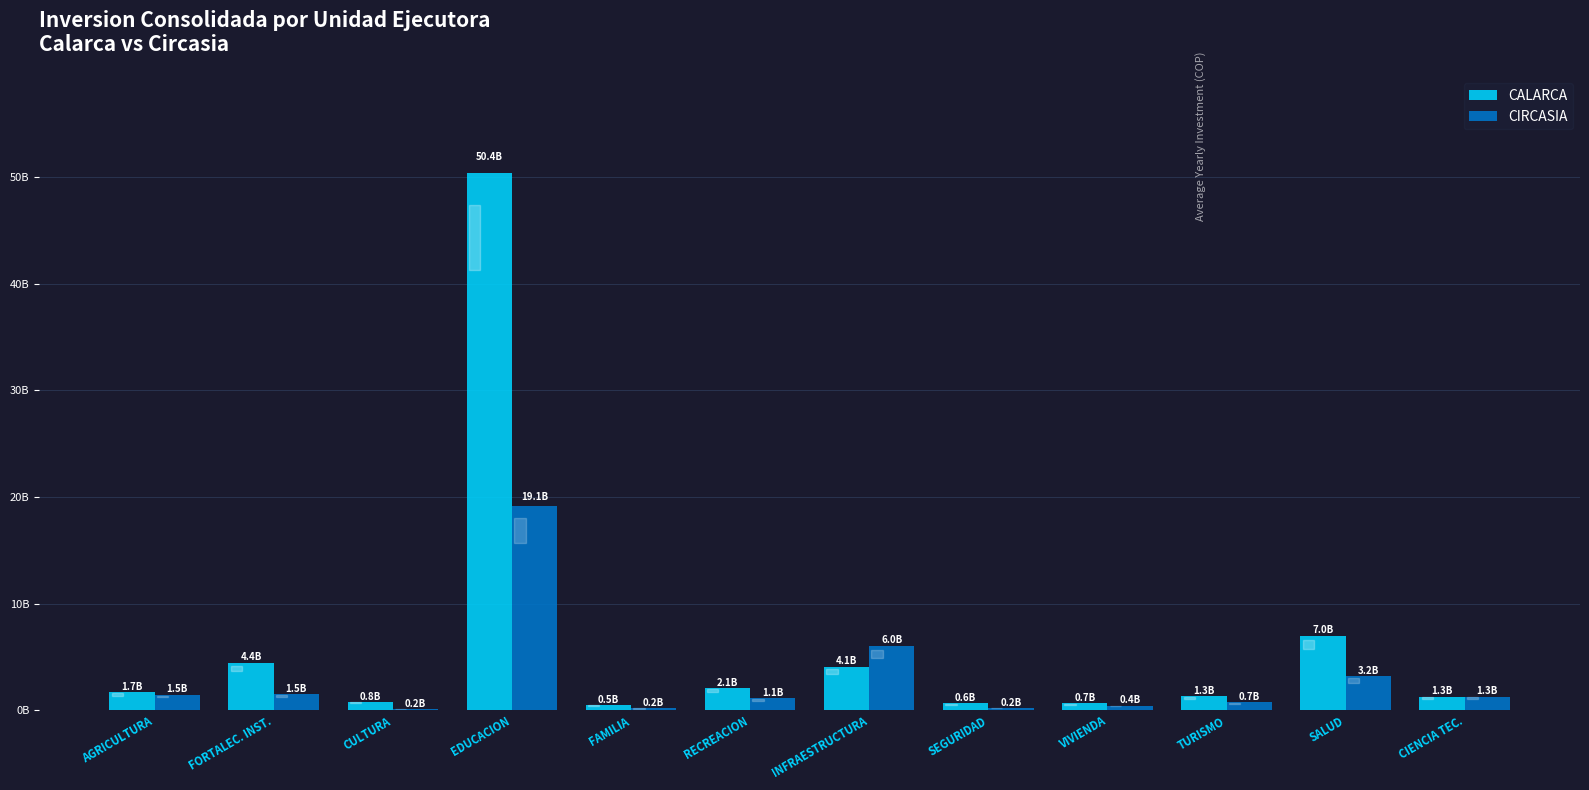

What are all the series names shown in the legend?

CALARCA, CIRCASIA